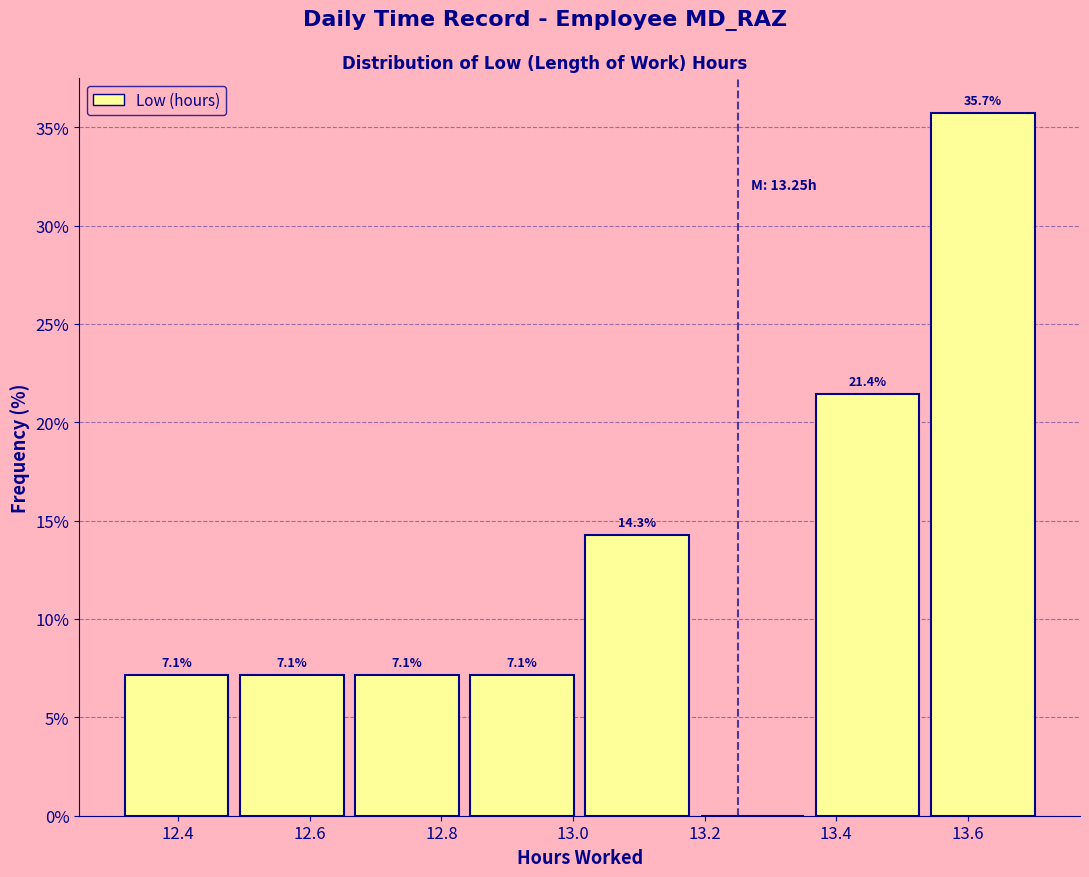

Over which range of the x-axis is the bar tallest?

13.535 to 13.710